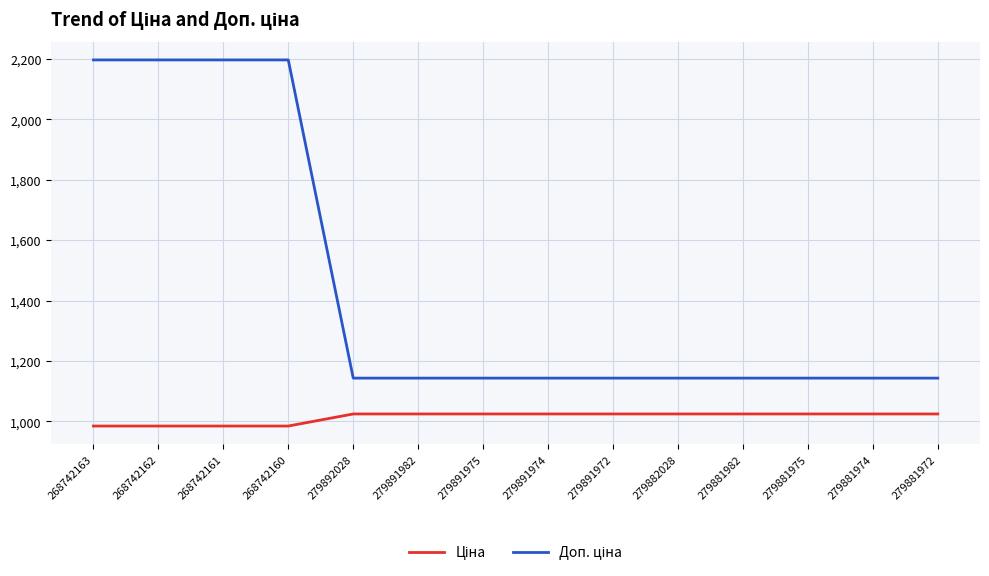

What is the spread (max minus min) of values at 279881982?

118.8